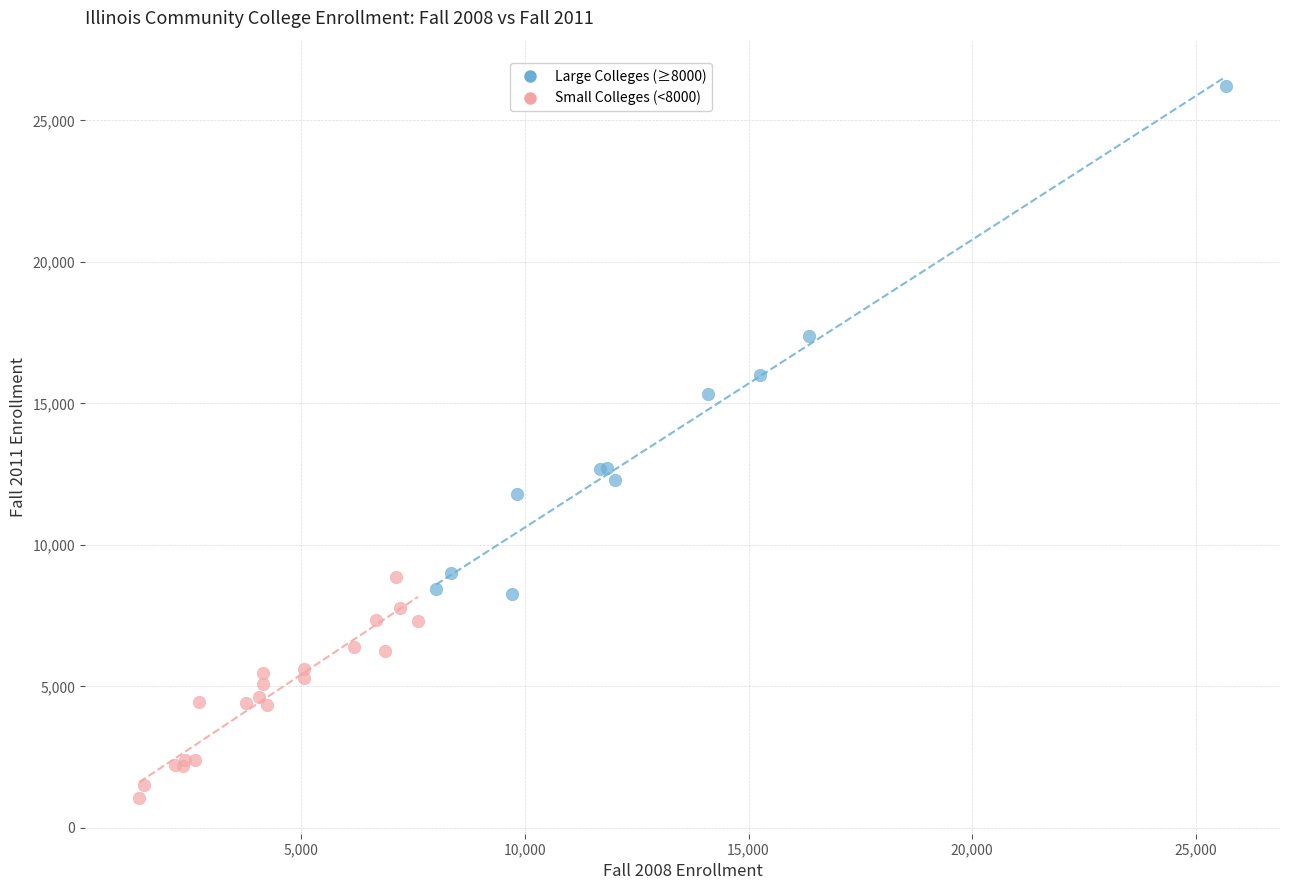

Which series contains the highest Y value?

Large Colleges (≥8000)